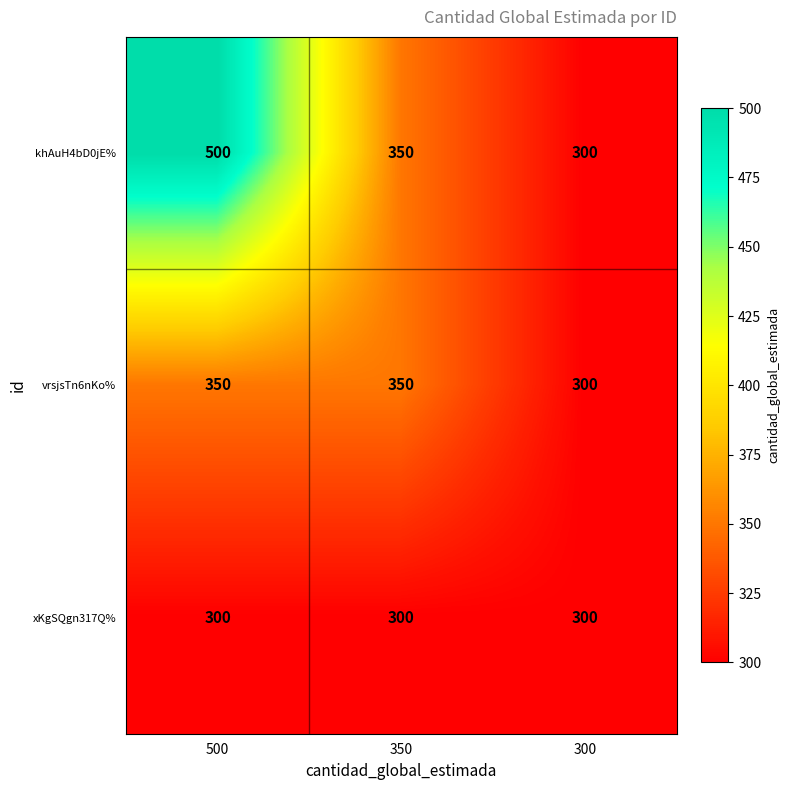

Which series has the largest range (max minus min)?

khAuH4bD0jE%